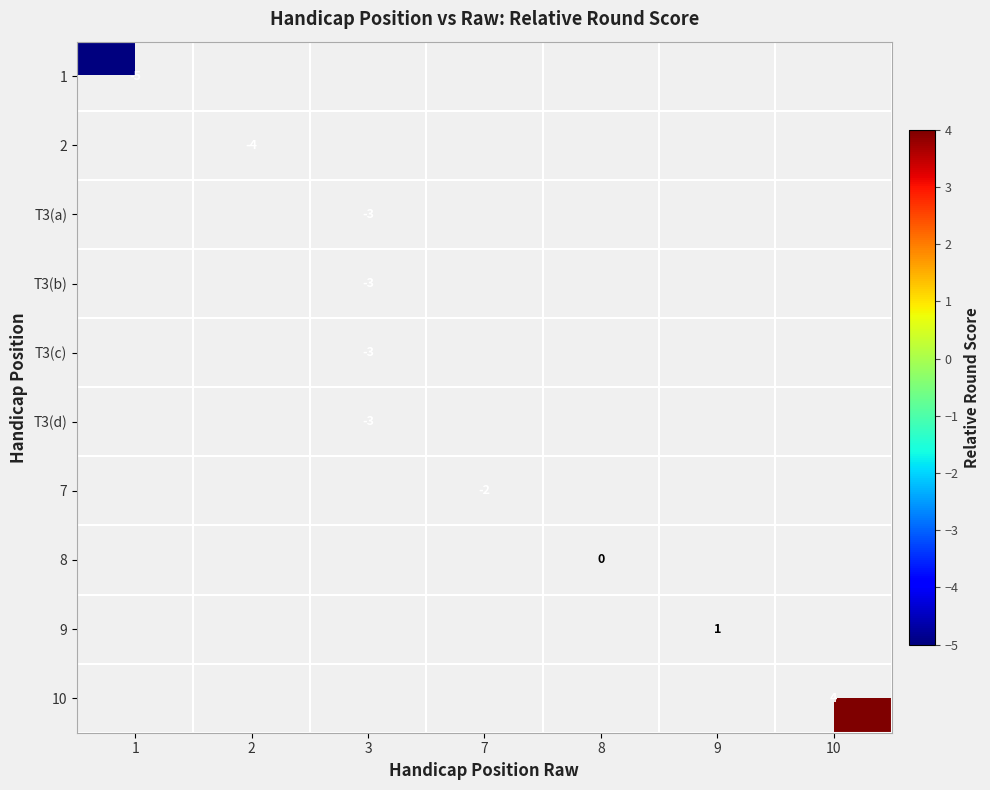

Is it true that T3(c) equals -1 at 3?

False